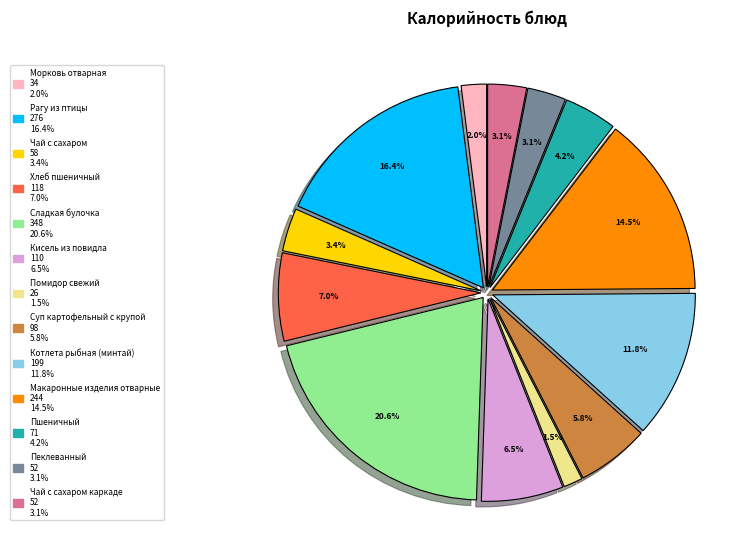

Is there a majority slice in this chart?

No